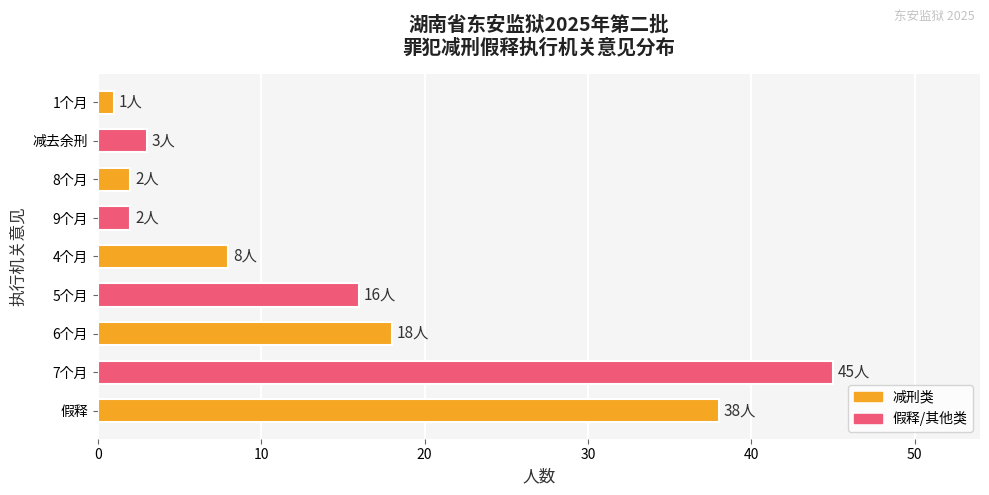

What is the change in value from 4个月 to 9个月?

-6